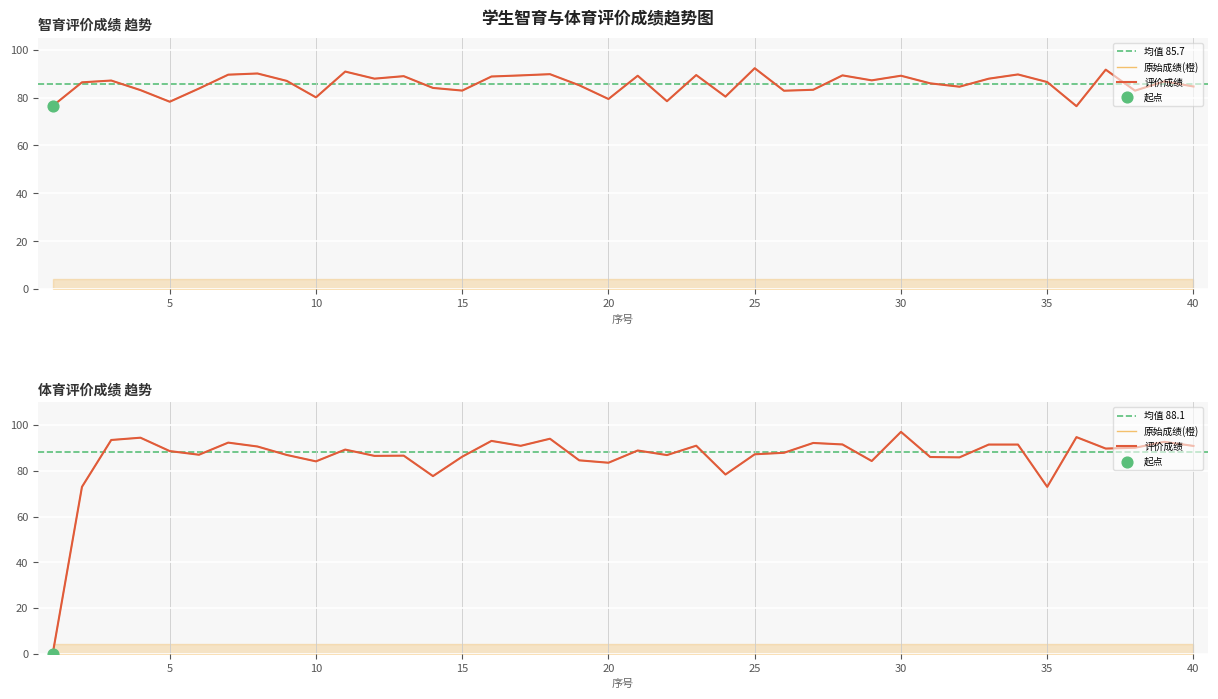

Which series reaches the minimum Y coordinate?

体育评价成绩